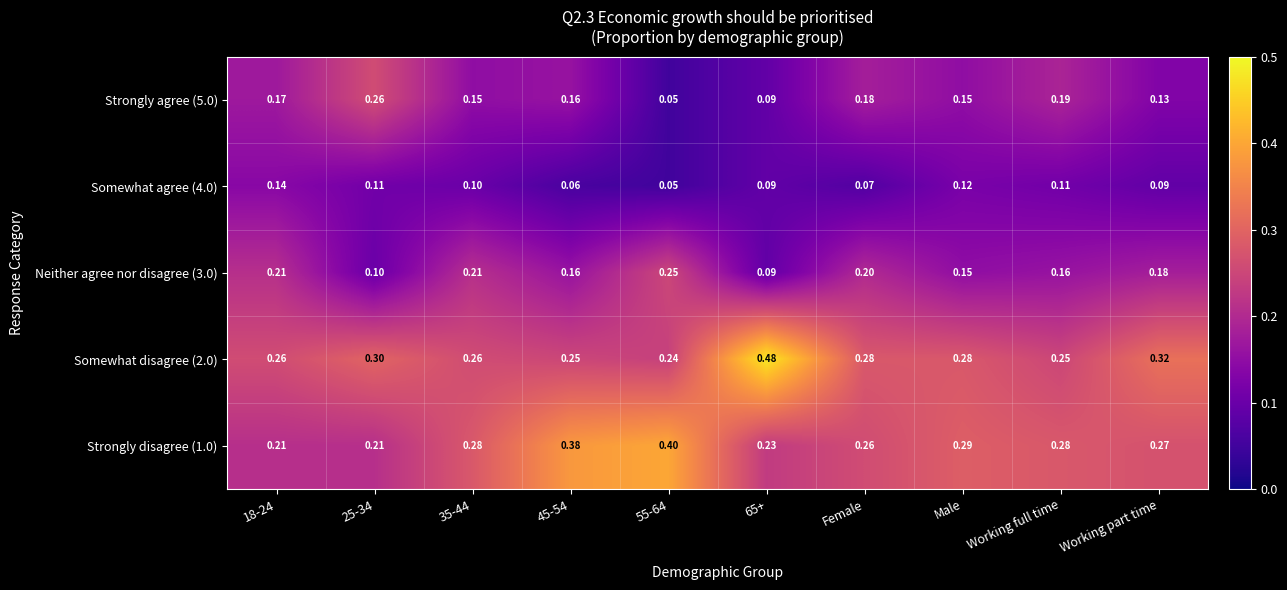

Which series has the largest range (max minus min)?

Somewhat disagree (2.0)